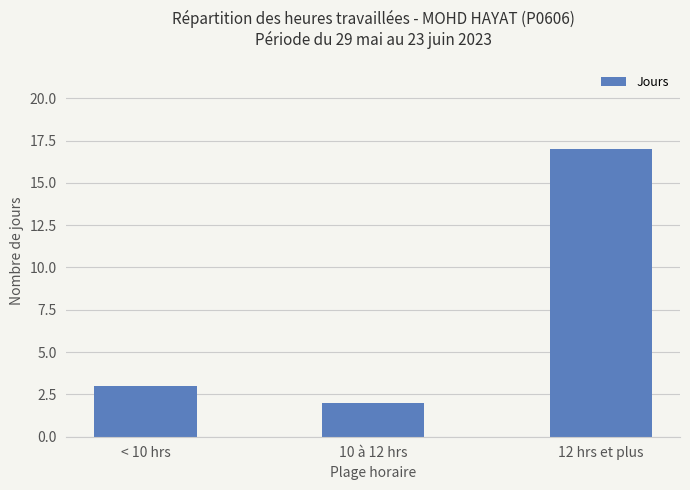

What is the change in value from < 10 hrs to 12 hrs et plus?

+14